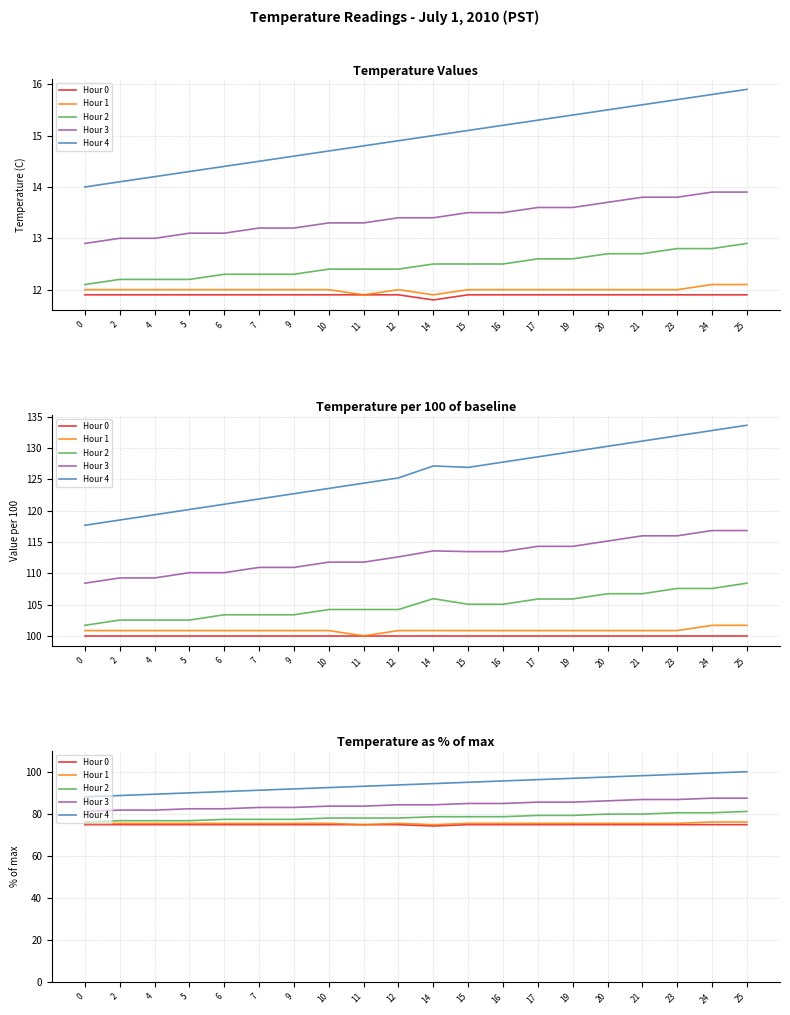

What is the sum of the Hour 1 values at 7 and 20?

150.9